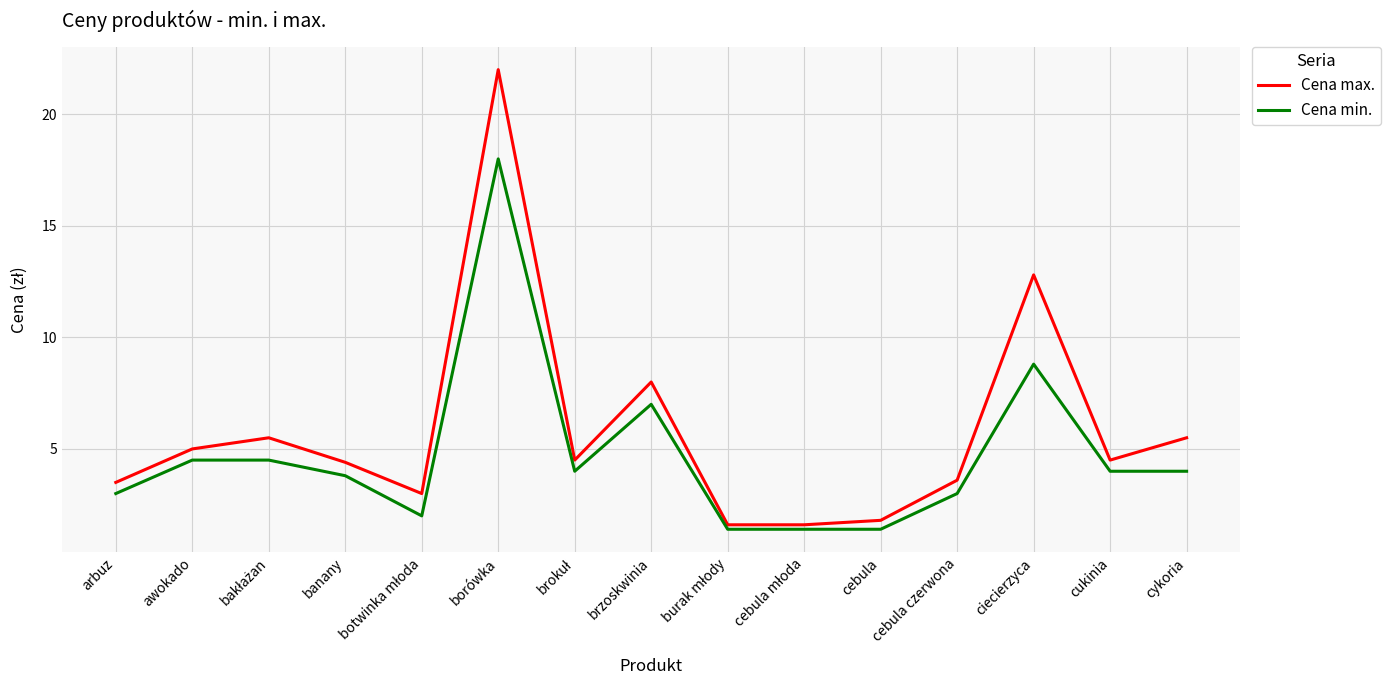

True or false: Cena min. and Cena max. cross at least once.

False